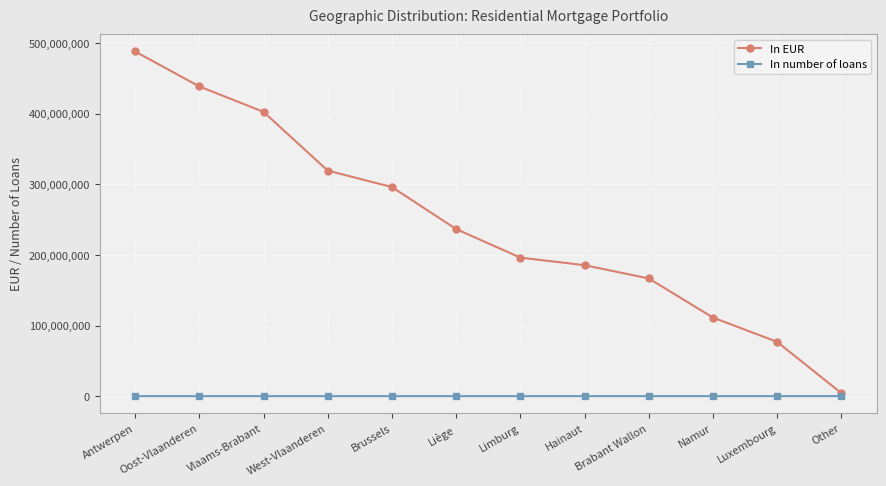

Between Brussels and Other, which series saw the biggest shift?

In EUR